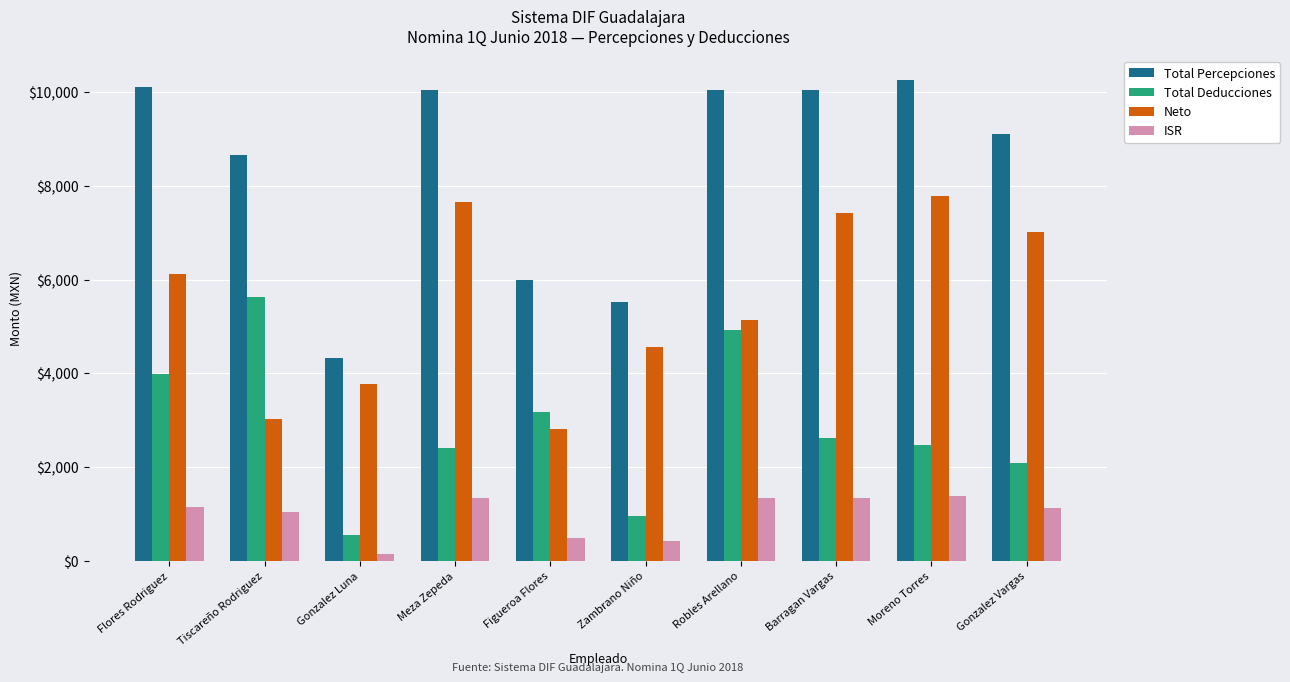

What is the difference between the highest and lowest values at Robles Arellano?

8714.6